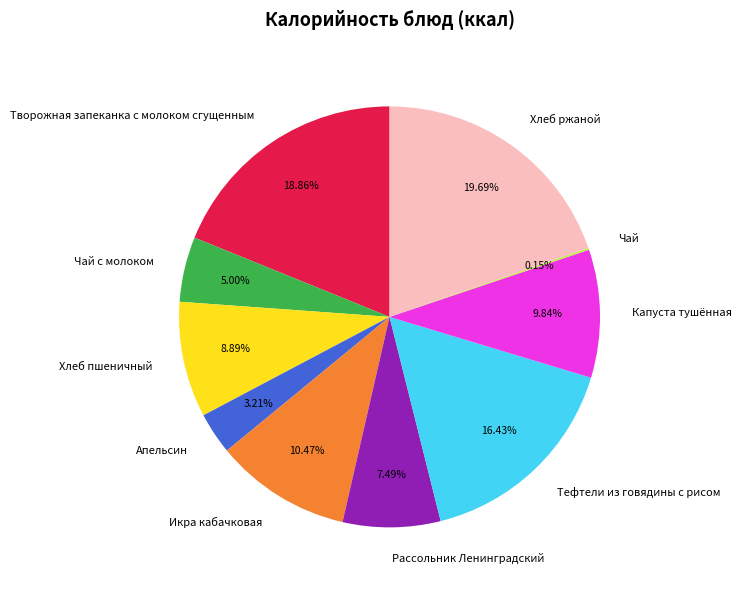

Does Рассольник Ленинградский account for over 50% of the chart?

No